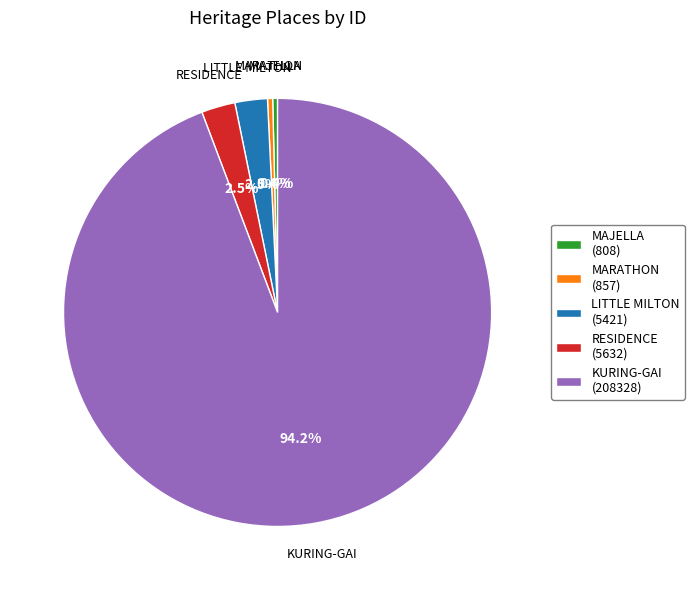

Is there a majority slice in this chart?

Yes